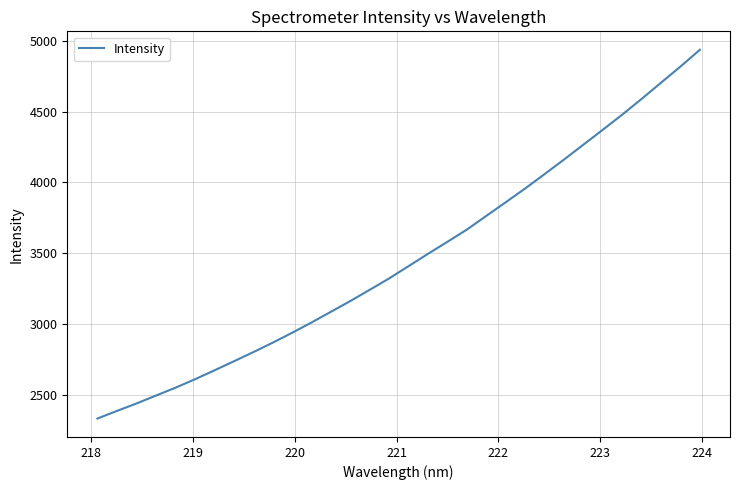

What is the minimum value shown in the chart?

2335.5